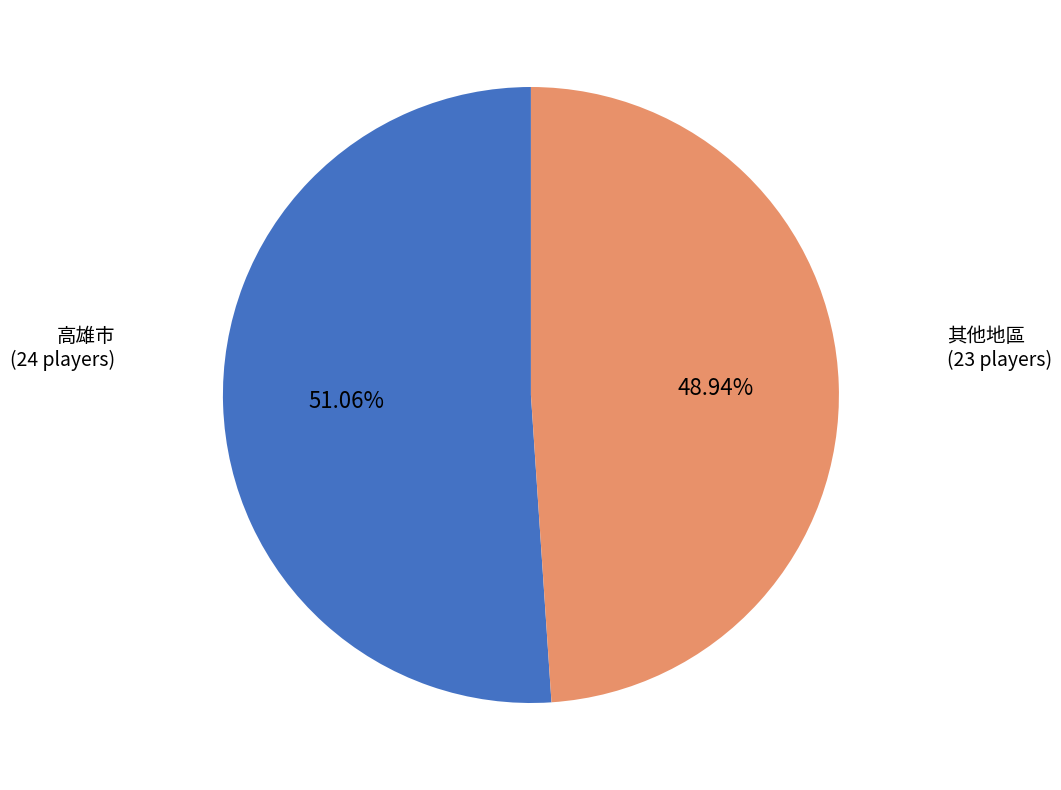

Is there any slice that represents more than half of the pie?

Yes